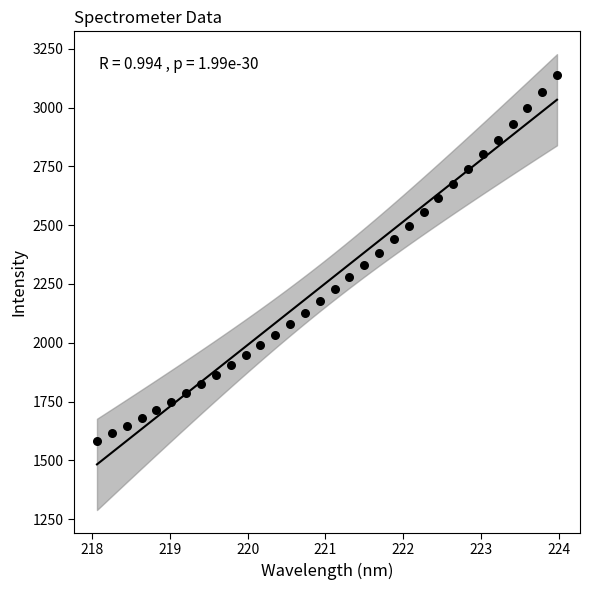

What is the range of Y values (max minus min)?

1553.6